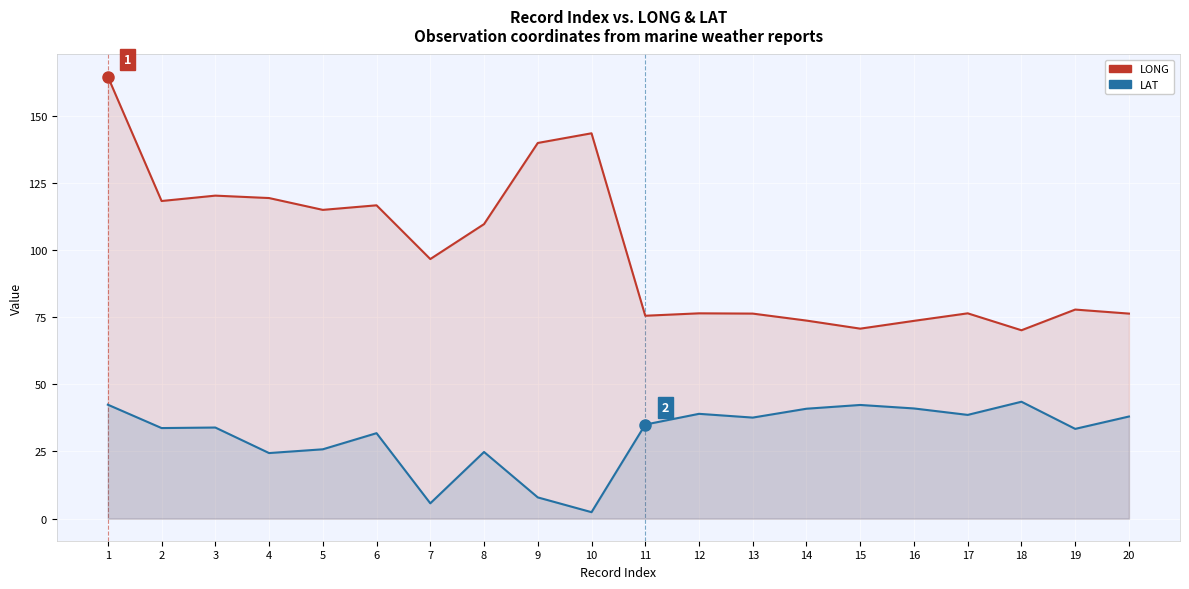

At how many categories does at least one series exceed 72?

18